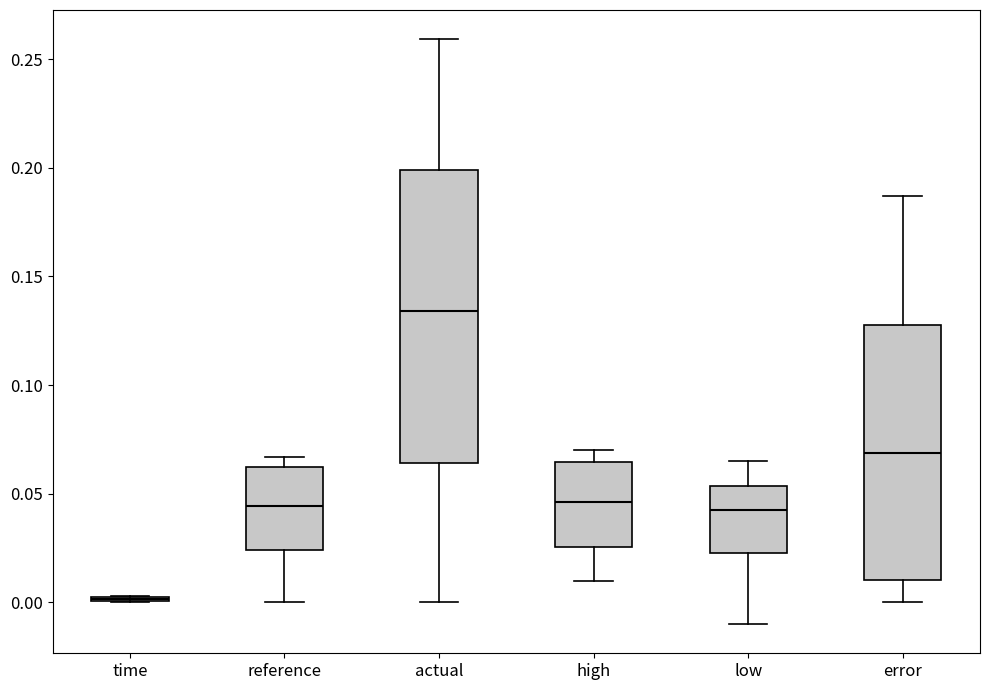

Reading left to right, transcribe this box plot: for each box, give where its median line is, the range the box spans, and where its two whiskers end, as read against the y-axis. The values are not printed on the chart, so give them approximately, as read against the axis.

time: box collapsed to a line at 0.000, whiskers 0.000 to 0.005
reference: median 0.045, box 0.025 to 0.060, whiskers 0.000 to 0.065
actual: median 0.135, box 0.065 to 0.200, whiskers 0.000 to 0.260
high: median 0.045, box 0.025 to 0.065, whiskers 0.010 to 0.070
low: median 0.045, box 0.020 to 0.055, whiskers -0.010 to 0.065
error: median 0.070, box 0.010 to 0.130, whiskers 0.000 to 0.185